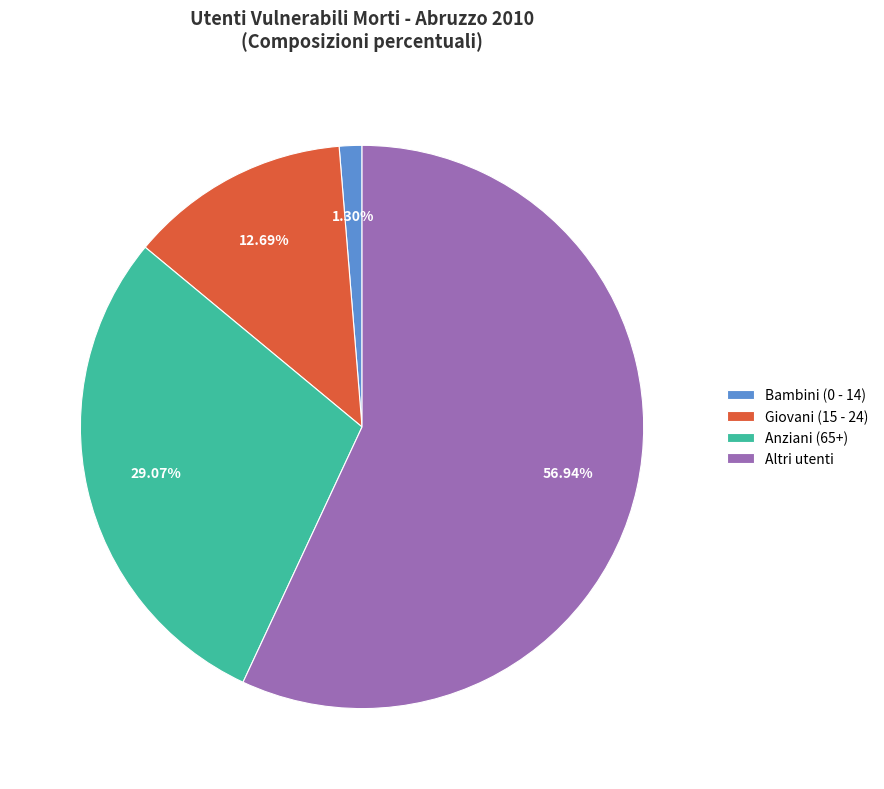

Which has a higher value, Bambini (0 - 14) or Altri utenti?

Altri utenti